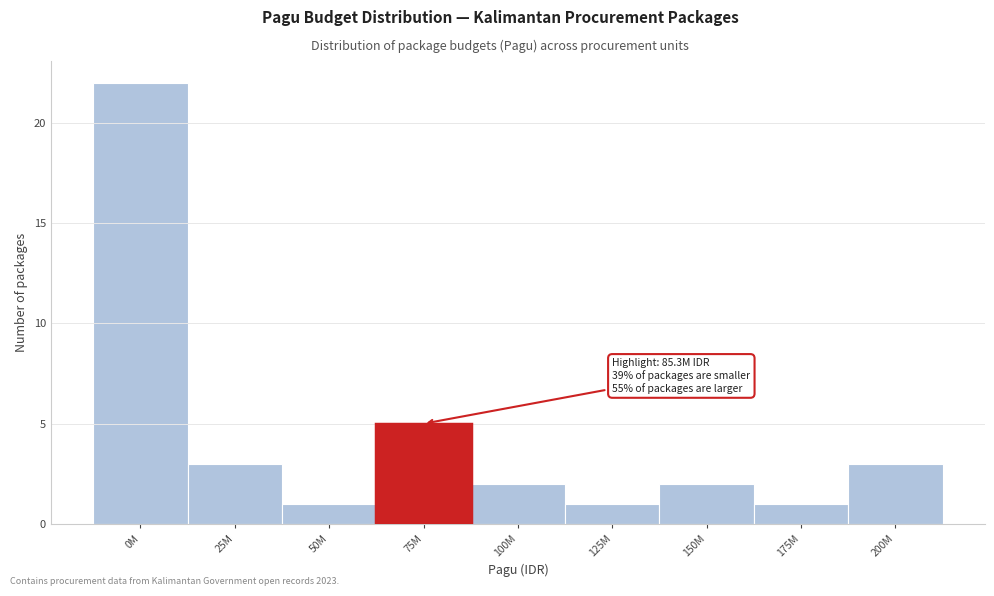

Reading left to right, list all the values displayed in this chart.

22	3	1	5	2	1	2	1	3